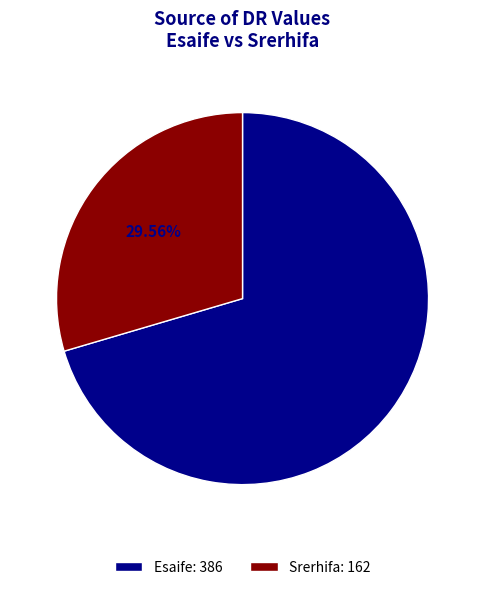

What percentage do Esaife and Srerhifa together represent?

100.0%